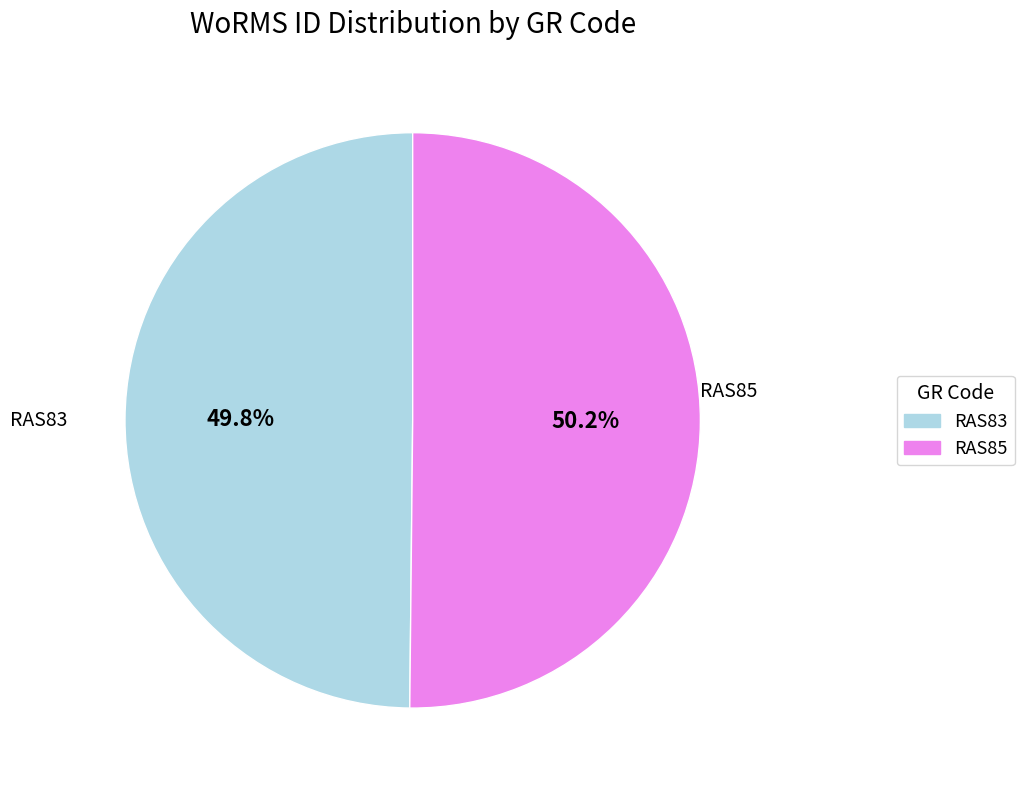

Is there any slice that represents more than half of the pie?

Yes